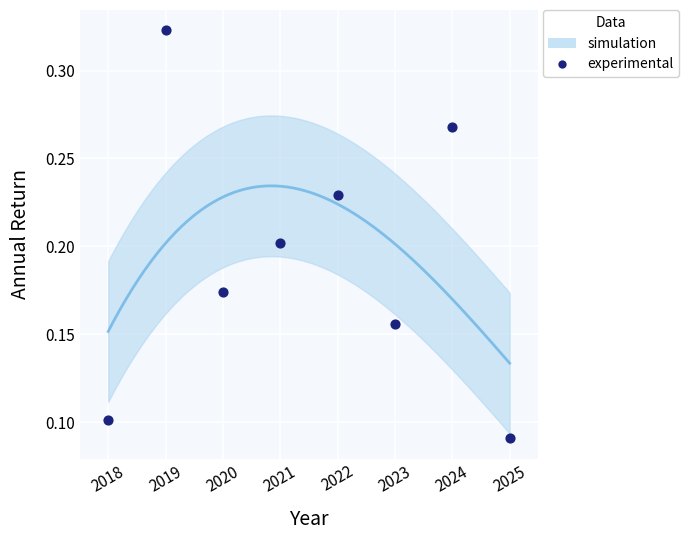

What is the range of X values (max minus min)?

7.0